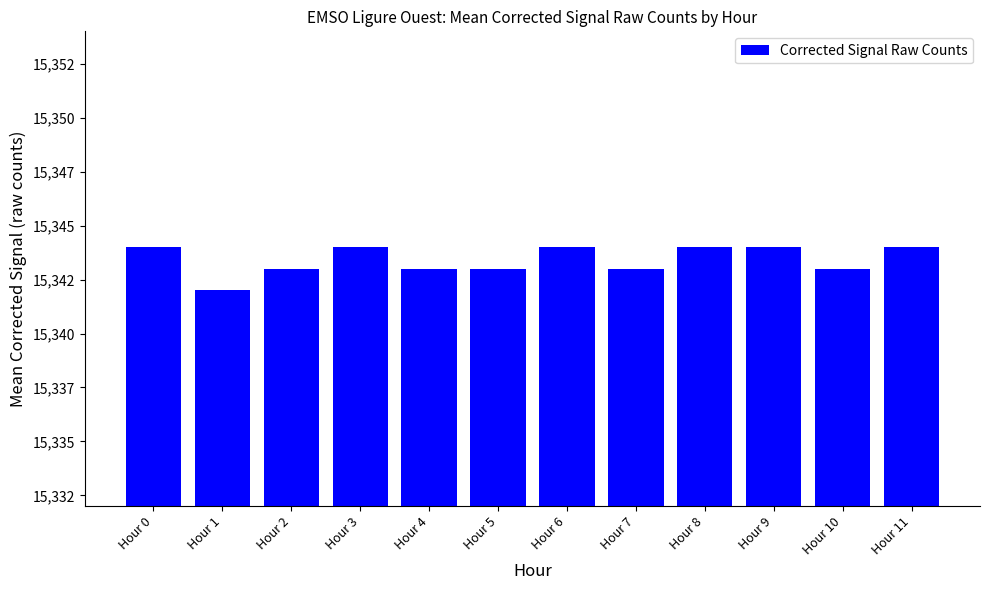

Does the chart contain stacked bars?

No